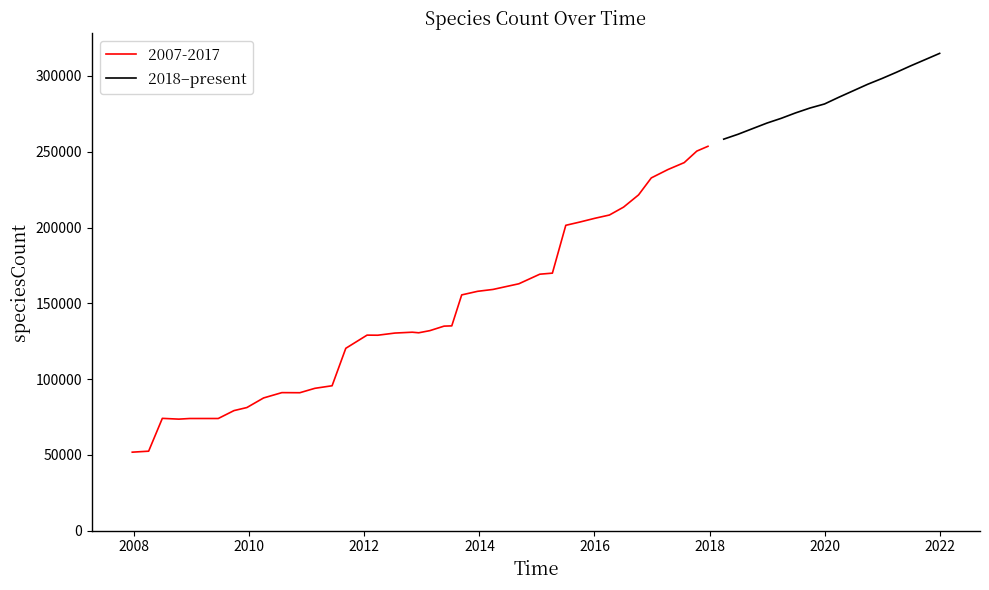

Is this an area chart (filled region under the line)?

No